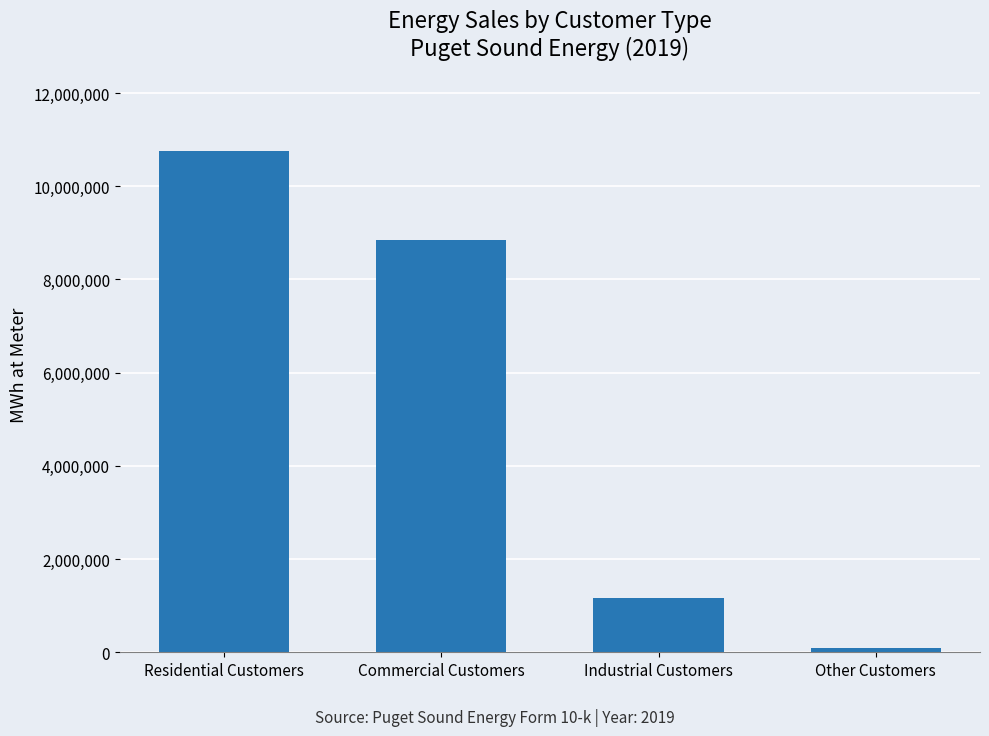

At which category does the chart reach its minimum across all series?

Other Customers